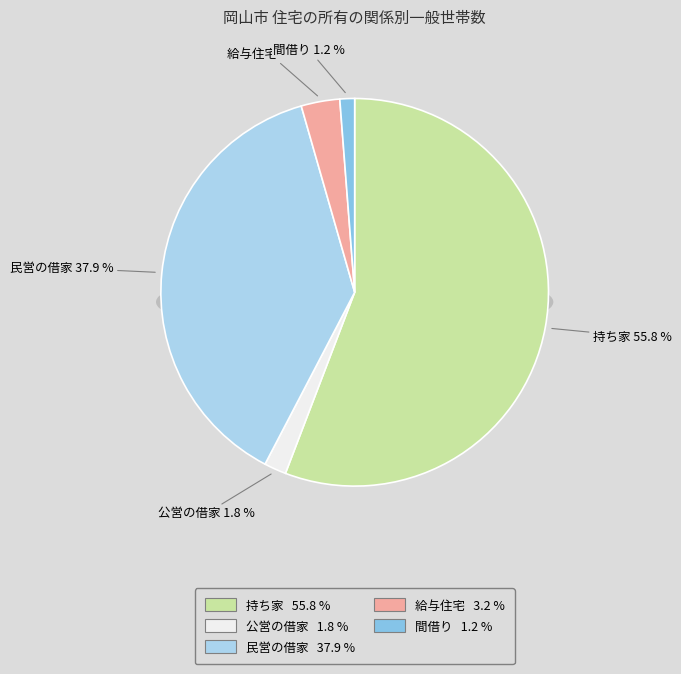

Rank the categories by value from highest to lowest.

持ち家, 民営の借家, 給与住宅, 公営の借家, 間借り